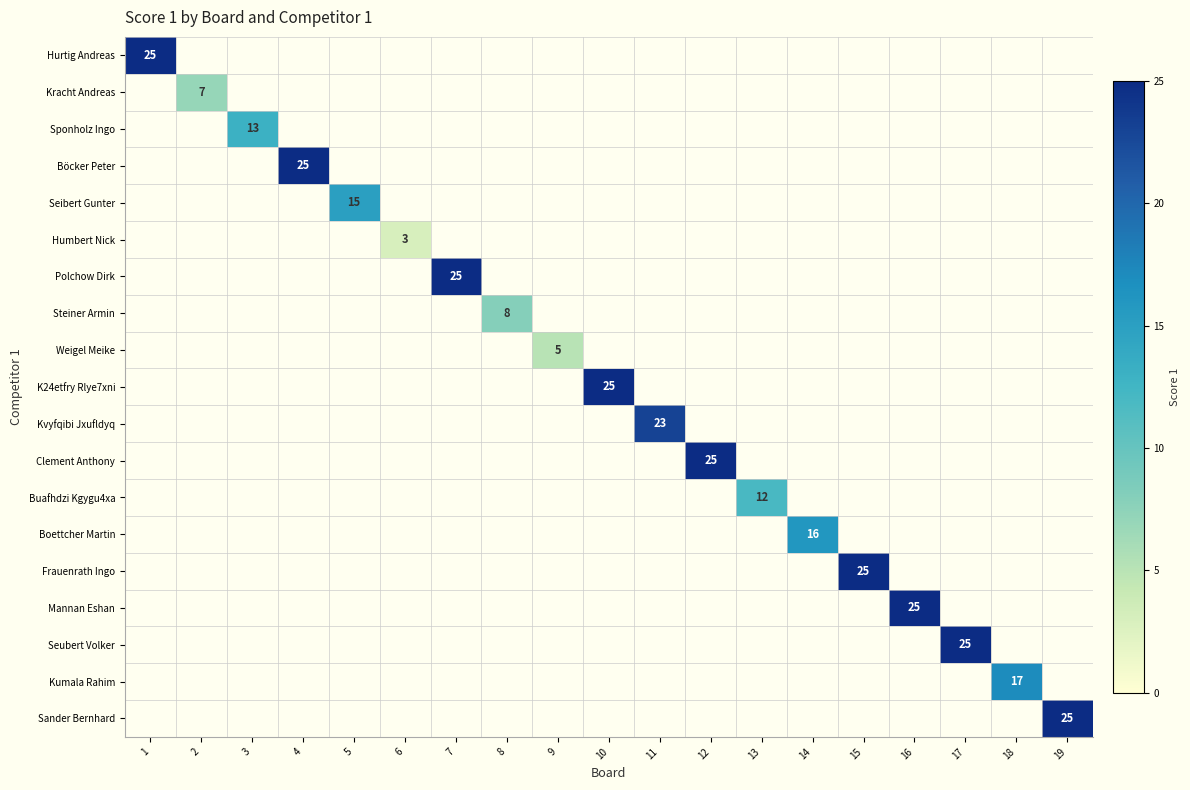

Count the number of data series in this chart.

19